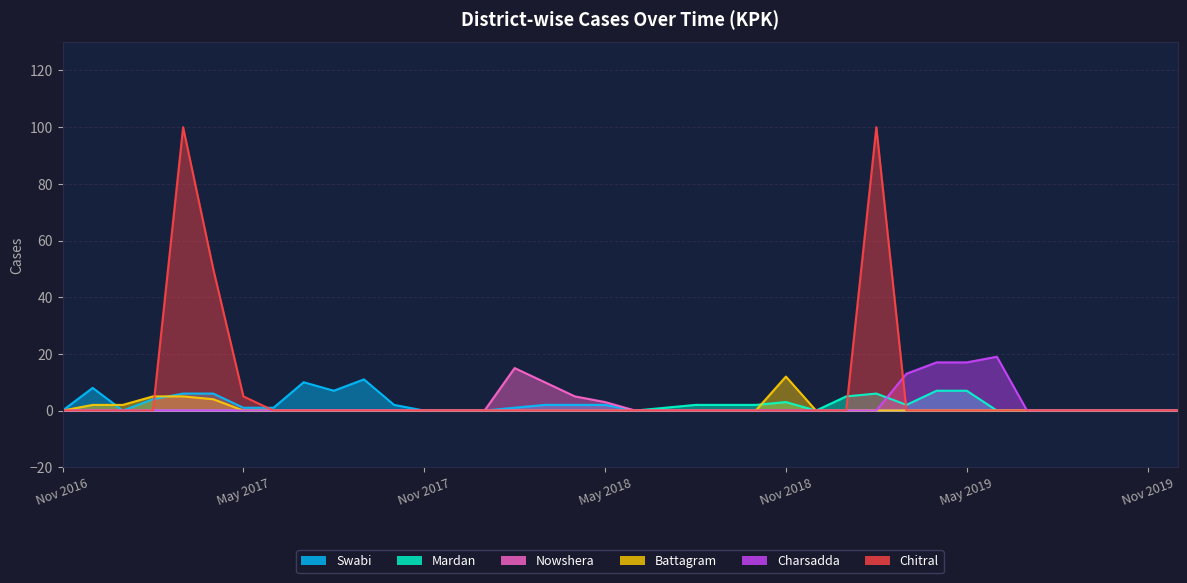

The Charsadda series shows 7 at Dec 2019. True or false?

False